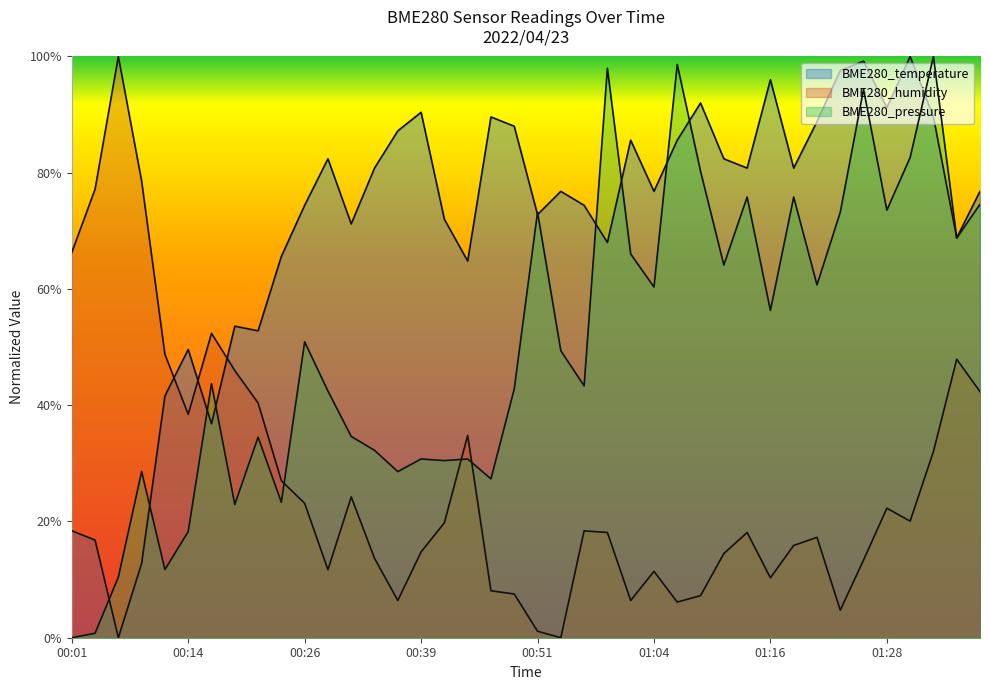

What is the sum of all BME280_temperature values?

28.3